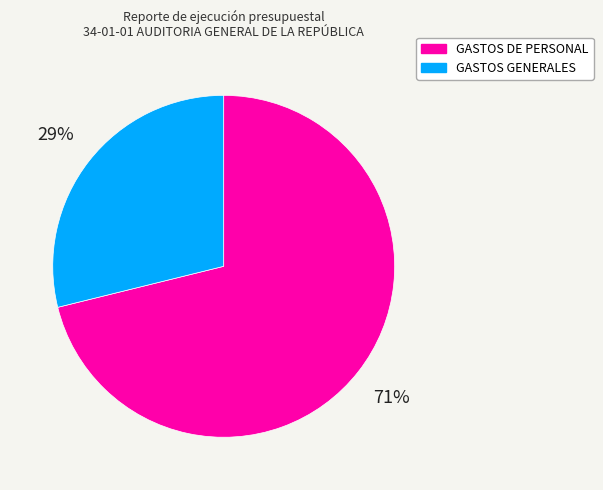

Combined, do GASTOS DE PERSONAL and GASTOS GENERALES account for over 50%?

Yes